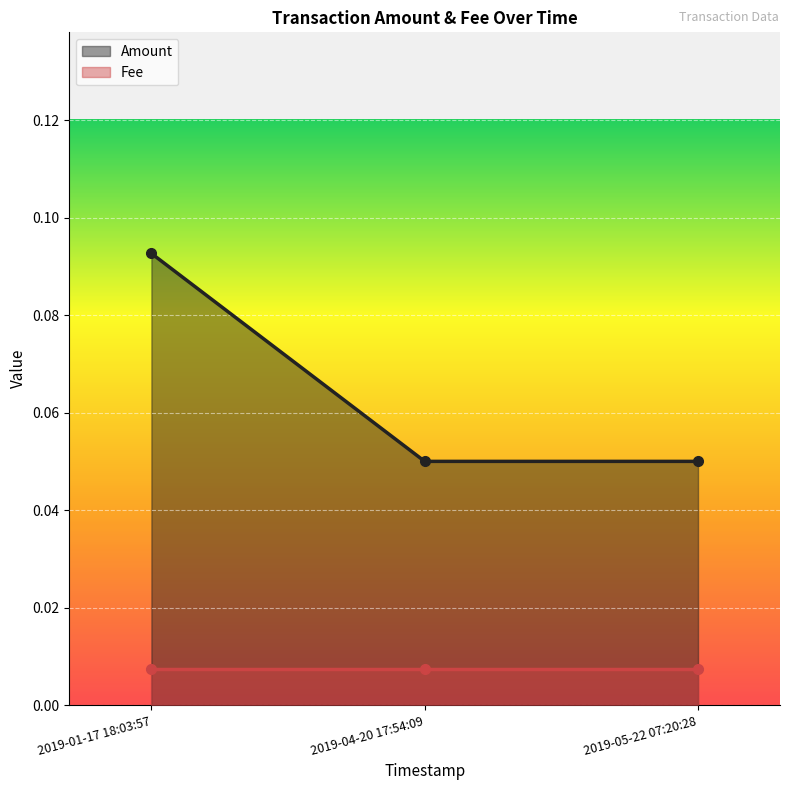

What is the value of the 1st point from the left?

0.1